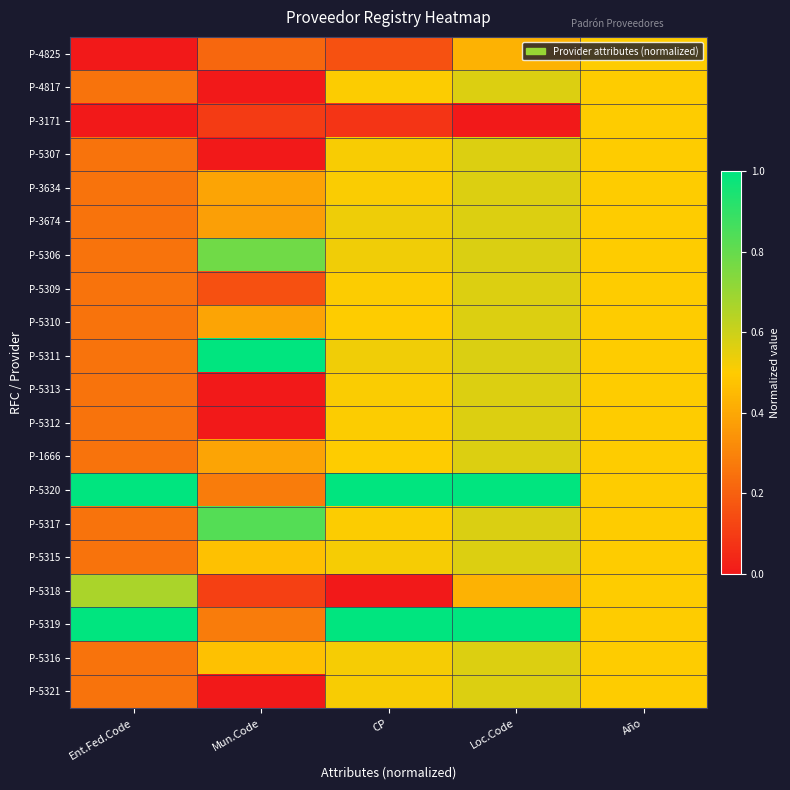

How many distinct data groups are displayed?

20